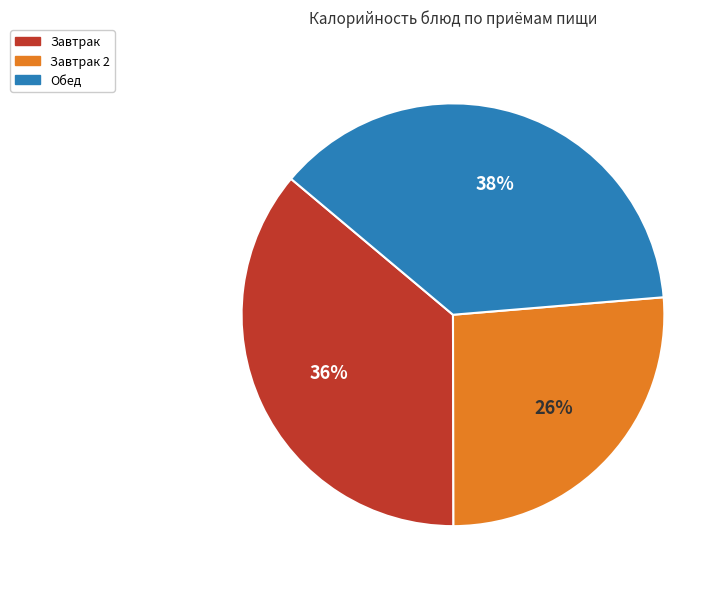

Is there a majority slice in this chart?

No